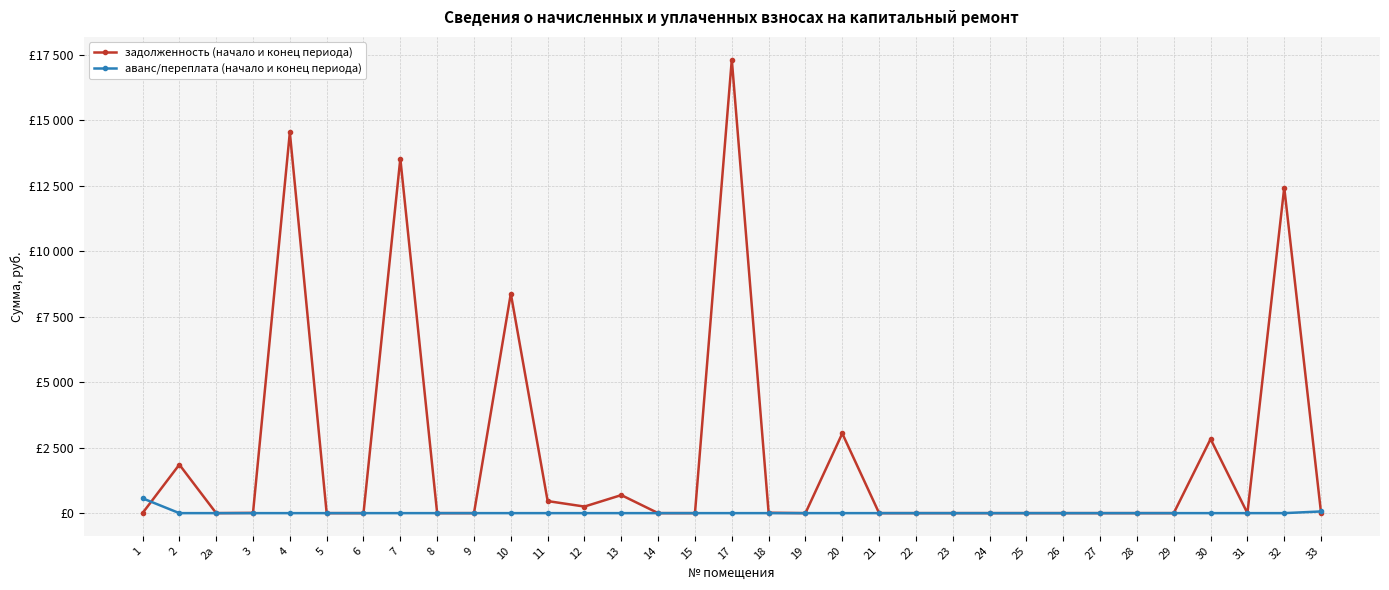

After their last crossing, which series has the higher values: аванс/переплата (начало и конец периода) or задолженность (начало и конец периода)?

аванс/переплата (начало и конец периода)